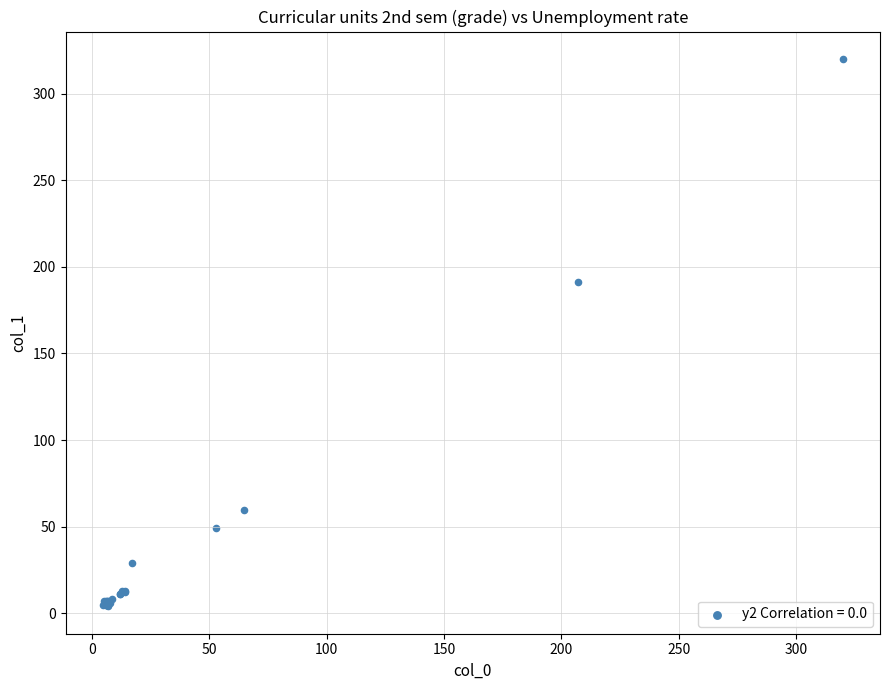

What Y value in the scatter plot is closest to 162?

191.5